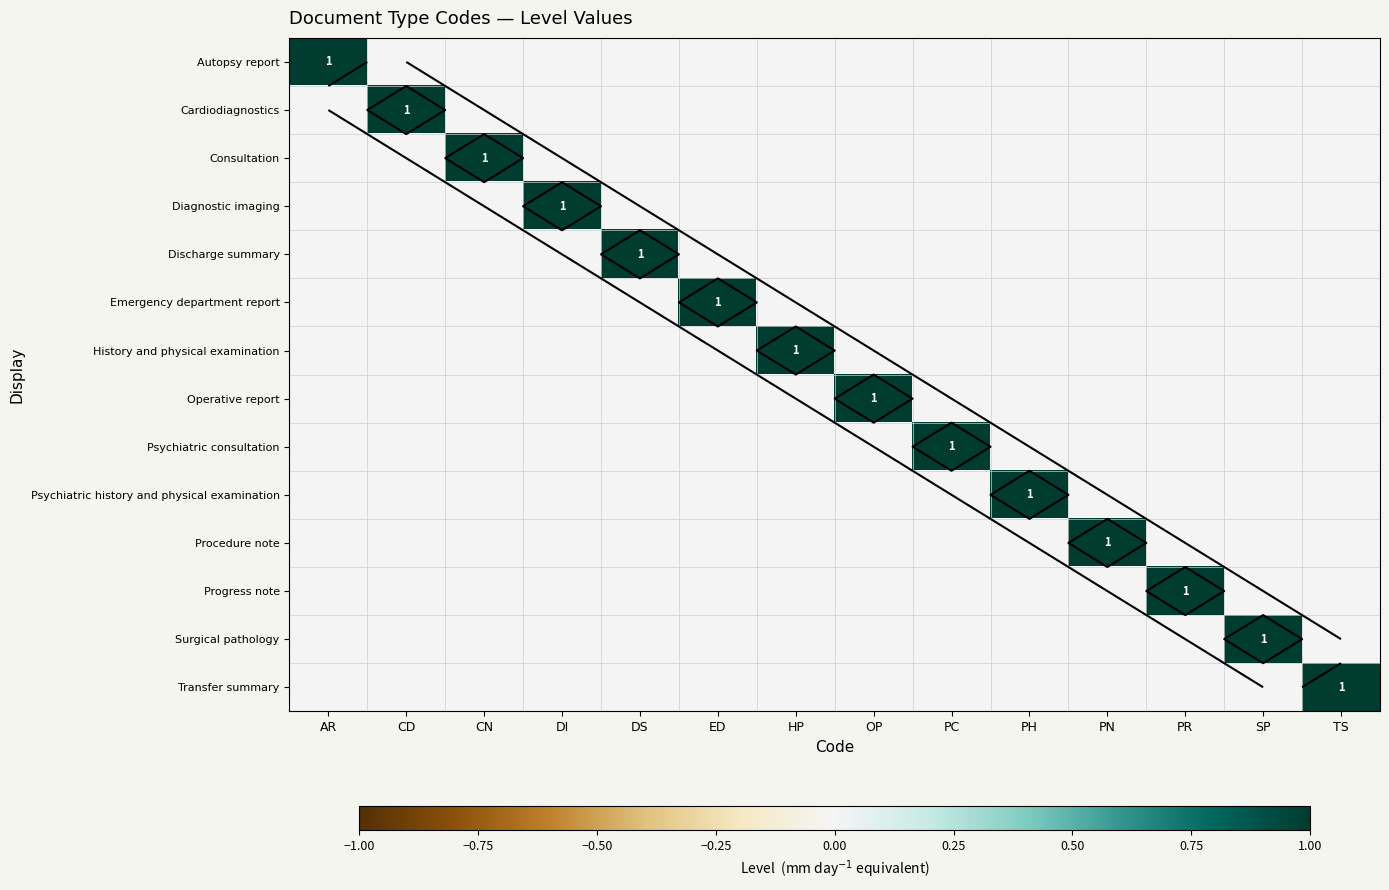

Which label corresponds to the largest value in the chart?

AR